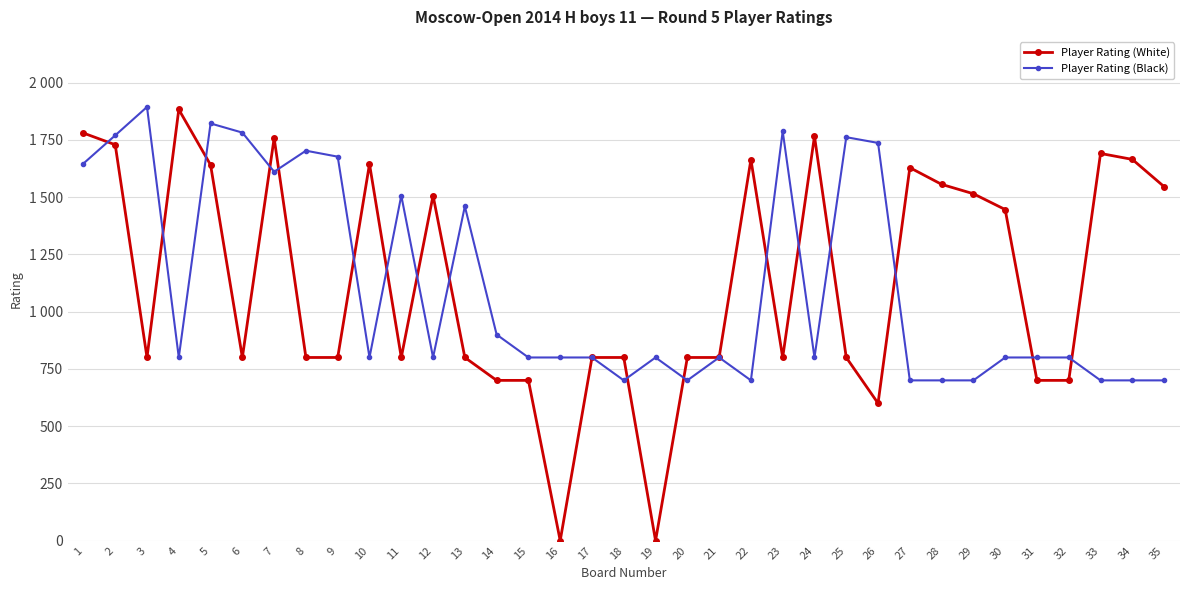

What is the difference between the maximum and minimum values in the Player Rating (White) series?

1883